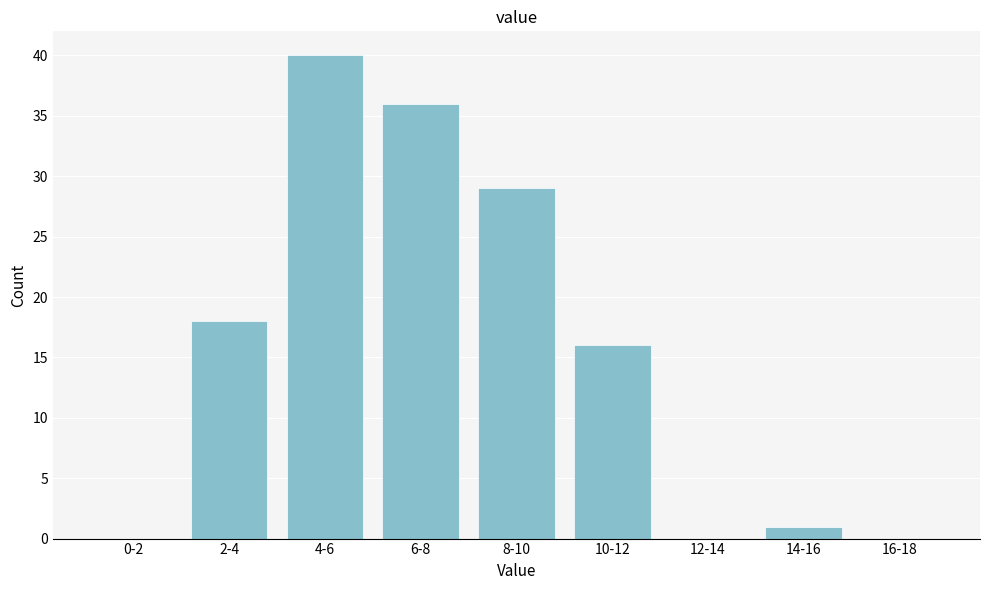

Reading left to right, extract all data points from this chart.

0-2=0	2-4=18	4-6=40	6-8=36	8-10=29	10-12=16	12-14=0	14-16=1	16-18=0